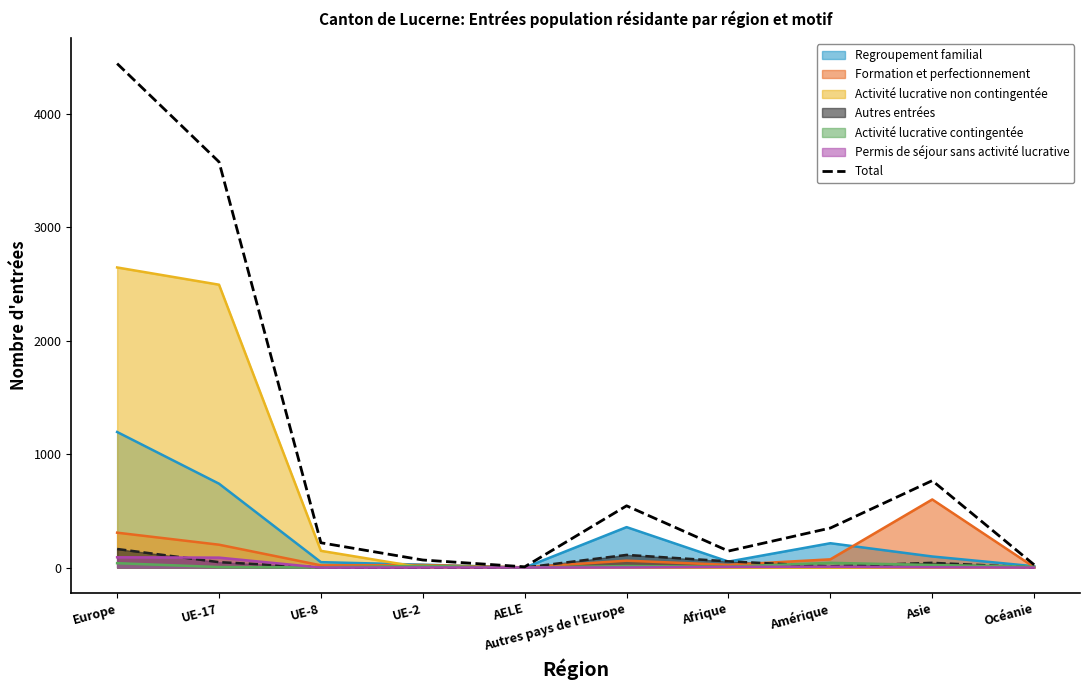

List the labels in order of value, smallest first.

AELE, Océanie, UE-2, Afrique, UE-8, Amérique, Autres pays de l'Europe, Asie, UE-17, Europe